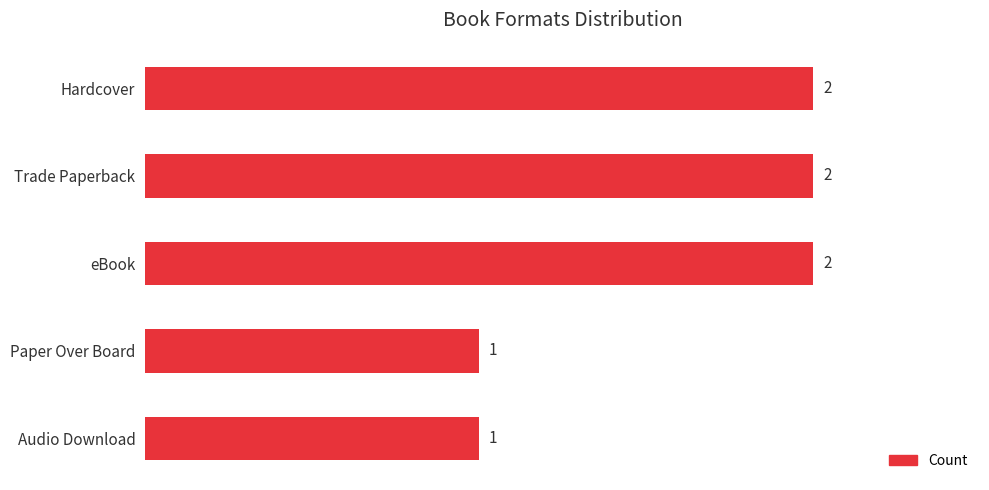

What is the sum of the values at Audio Download and Trade Paperback?

3